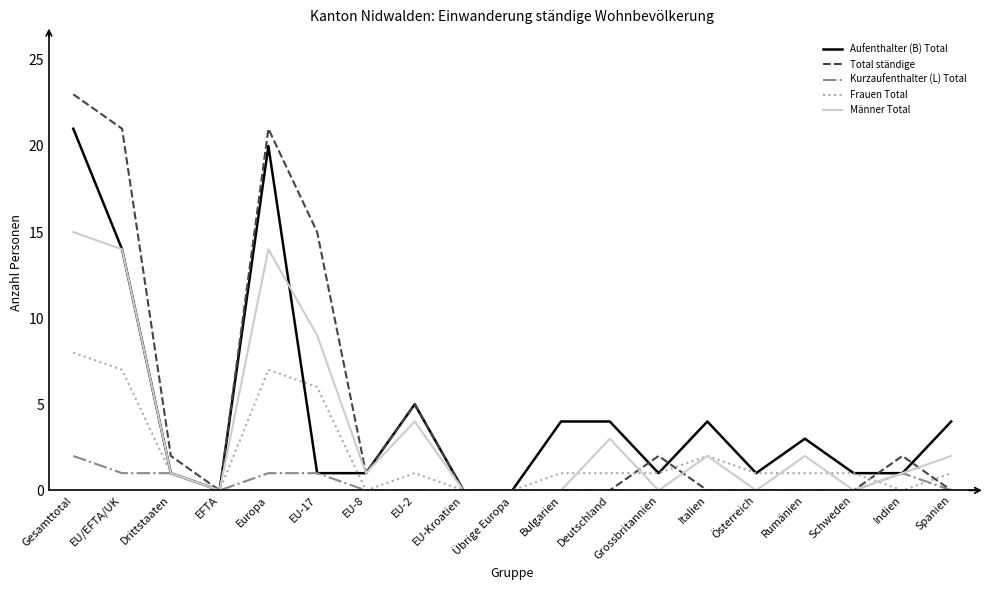

Reading left to right, extract all data points from this chart.

Aufenthalter (B) Total: 21	14	1	0	20	1	1	5	0	0	4	4	1	4	1	3	1	1	4
Total ständige: 23	21	2	0	21	15	1	5	0	0	0	0	2	0	0	0	0	2	0
Kurzaufenthalter (L) Total: 2	1	1	0	1	1	0	0	0	0	0	0	0	0	0	0	0	1	0
Frauen Total: 8	7	1	0	7	6	0	1	0	0	1	1	1	2	1	1	1	0	1
Männer Total: 15	14	1	0	14	9	1	4	0	0	0	3	0	2	0	2	0	1	2